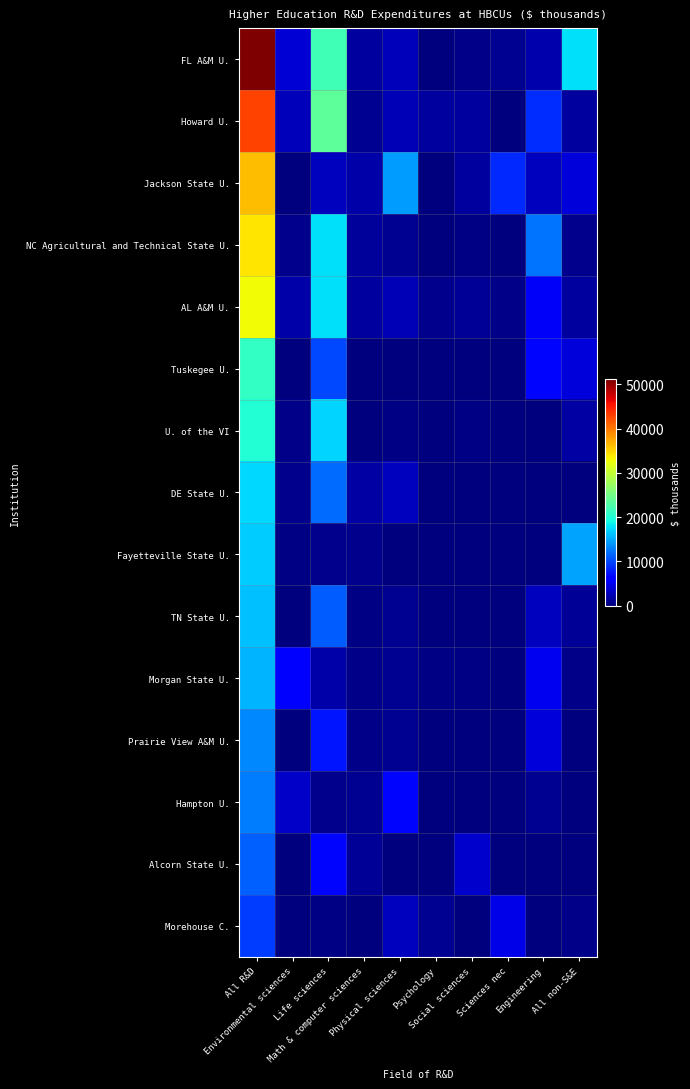

Reading right to left, what are all the values shown in this chart?

FL A&M U.: All non-S&E=17611	Engineering=2062	Sciences nec=843	Social sciences=578	Psychology=107	Physical sciences=2651	Math & computer sciences=1552	Life sciences=21846	Environmental sciences=3899	All R&D=51149
Howard U.: All non-S&E=1438	Engineering=8639	Sciences nec=0	Social sciences=1583	Psychology=1428	Physical sciences=2432	Math & computer sciences=911	Life sciences=23633	Environmental sciences=2725	All R&D=42789
Jackson State U.: All non-S&E=4145	Engineering=2891	Sciences nec=8487	Social sciences=1498	Psychology=64	Physical sciences=14239	Math & computer sciences=1960	Life sciences=2815	Environmental sciences=165	All R&D=36264
NC Agricultural and Technical State U.: All non-S&E=743	Engineering=12348	Sciences nec=0	Social sciences=277	Psychology=44	Physical sciences=881	Math & computer sciences=1369	Life sciences=17694	Environmental sciences=638	All R&D=33994
AL A&M U.: All non-S&E=1578	Engineering=5500	Sciences nec=557	Social sciences=1100	Psychology=646	Physical sciences=2409	Math & computer sciences=1474	Life sciences=17755	Environmental sciences=1918	All R&D=32937
Tuskegee U.: All non-S&E=4056	Engineering=6627	Sciences nec=0	Social sciences=35	Psychology=0	Physical sciences=70	Math & computer sciences=186	Life sciences=10176	Environmental sciences=0	All R&D=21150
U. of the VI: All non-S&E=1667	Engineering=0	Sciences nec=0	Social sciences=274	Psychology=98	Physical sciences=244	Math & computer sciences=157	Life sciences=17117	Environmental sciences=484	All R&D=20041
DE State U.: All non-S&E=35	Engineering=8	Sciences nec=0	Social sciences=0	Psychology=5	Physical sciences=2977	Math & computer sciences=1678	Life sciences=11871	Environmental sciences=721	All R&D=17295
Fayetteville State U.: All non-S&E=14648	Engineering=132	Sciences nec=0	Social sciences=137	Psychology=0	Physical sciences=0	Math & computer sciences=764	Life sciences=675	Environmental sciences=342	All R&D=16698
TN State U.: All non-S&E=1028	Engineering=2848	Sciences nec=0	Social sciences=6	Psychology=98	Physical sciences=812	Math & computer sciences=295	Life sciences=11090	Environmental sciences=0	All R&D=16177
Morgan State U.: All non-S&E=533	Engineering=5141	Sciences nec=0	Social sciences=321	Psychology=316	Physical sciences=912	Math & computer sciences=411	Life sciences=1872	Environmental sciences=5969	All R&D=15475
Prairie View A&M U.: All non-S&E=24	Engineering=4143	Sciences nec=24	Social sciences=0	Psychology=0	Physical sciences=997	Math & computer sciences=482	Life sciences=7477	Environmental sciences=51	All R&D=13198
Hampton U.: All non-S&E=21	Engineering=869	Sciences nec=0	Social sciences=62	Psychology=0	Physical sciences=6715	Math & computer sciences=936	Life sciences=752	Environmental sciences=3286	All R&D=12641
Alcorn State U.: All non-S&E=0	Engineering=0	Sciences nec=0	Social sciences=3494	Psychology=0	Physical sciences=0	Math & computer sciences=1174	Life sciences=6644	Environmental sciences=3	All R&D=11315
Morehouse C.: All non-S&E=412	Engineering=0	Sciences nec=4769	Social sciences=39	Psychology=970	Physical sciences=2904	Math & computer sciences=175	Life sciences=312	Environmental sciences=0	All R&D=9581